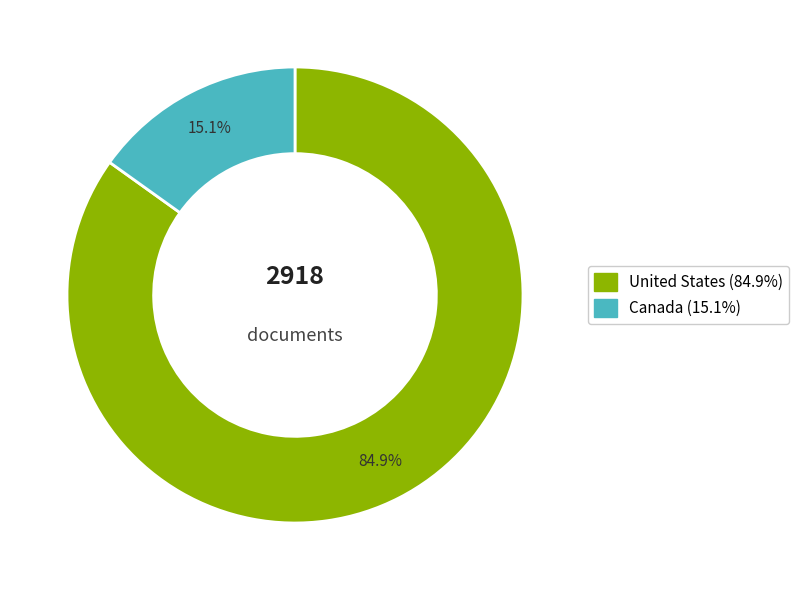

Approximately how many times larger is the value at Canada compared to United States?

0.2